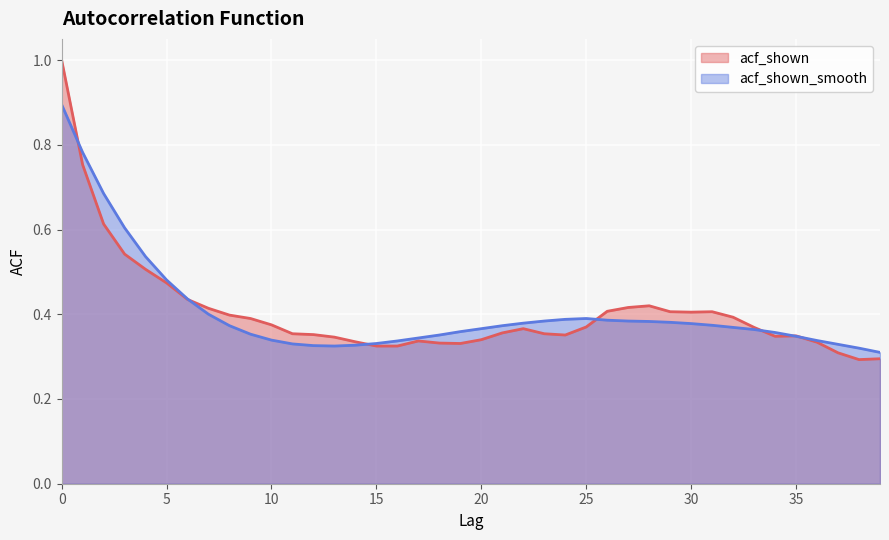

Rank the series by their average value, from lowest to highest.

acf_shown_smooth, acf_shown